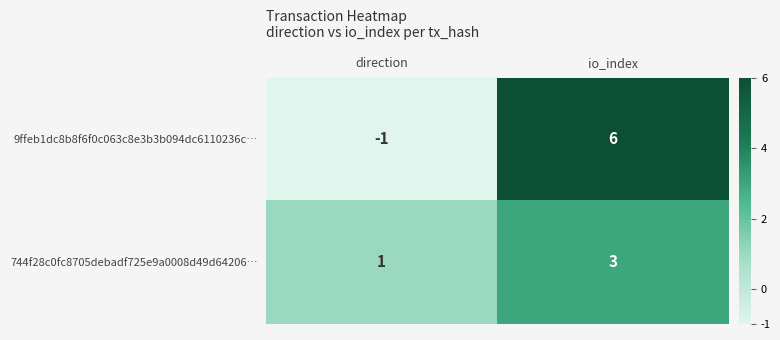

What is the sum of all 9ffeb1dc8b8f6f0c063c8e3b3b094dc6110236c… values?

5